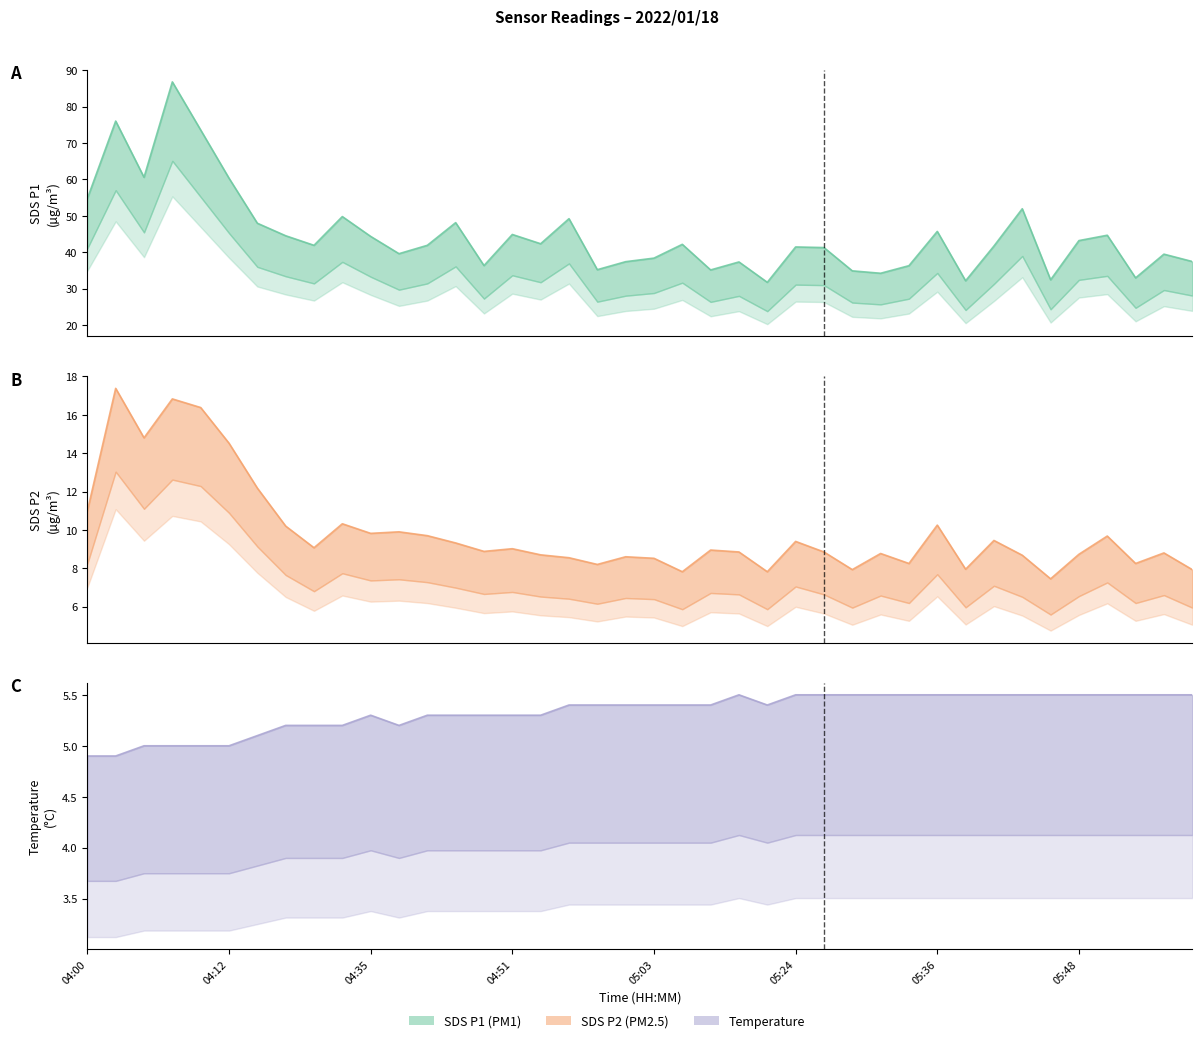

True or false: Temp has more than 1 interior local peaks.

True